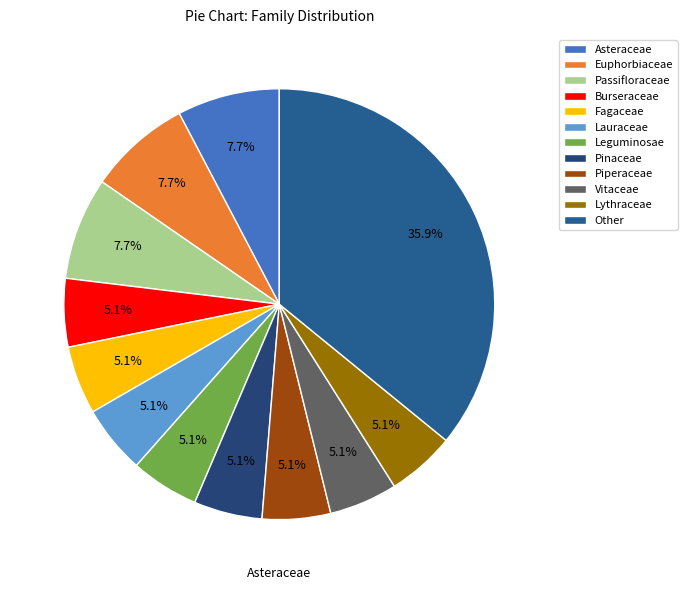

Rank the categories by value from lowest to highest.

Burseraceae, Fagaceae, Lauraceae, Leguminosae, Pinaceae, Piperaceae, Vitaceae, Lythraceae, Asteraceae, Euphorbiaceae, Passifloraceae, Other